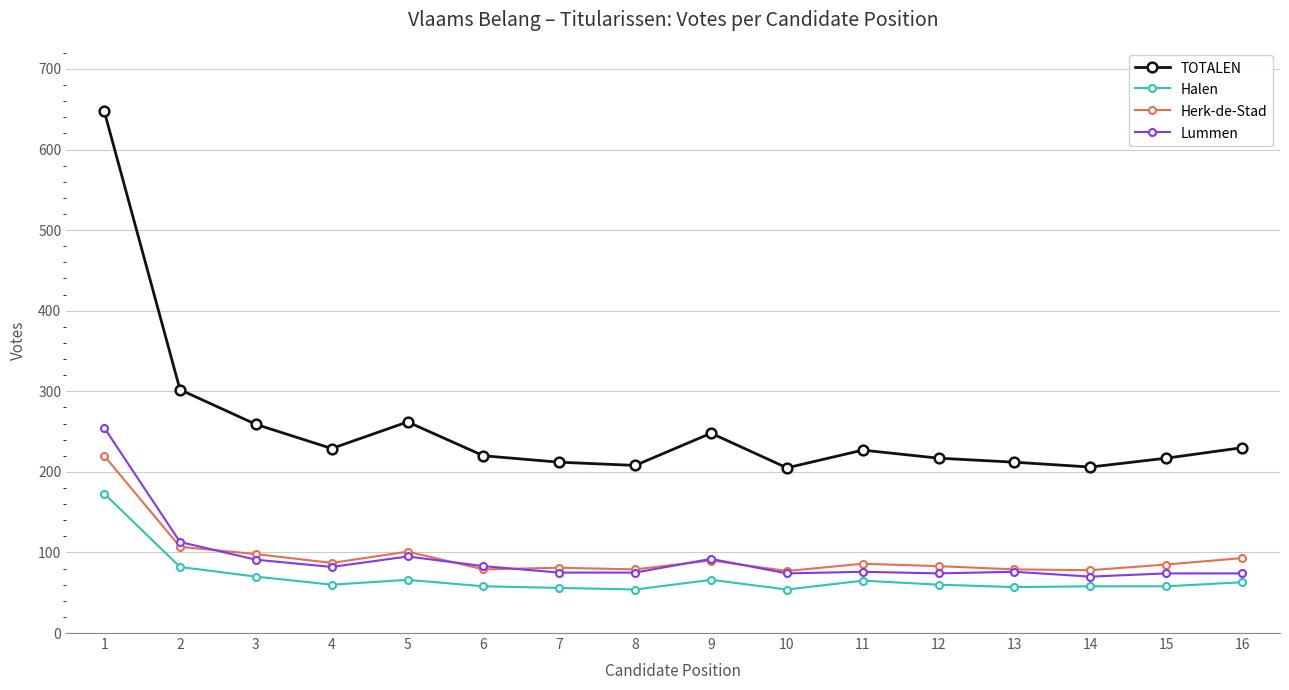

How many data points in TOTALEN are less than 227?

8